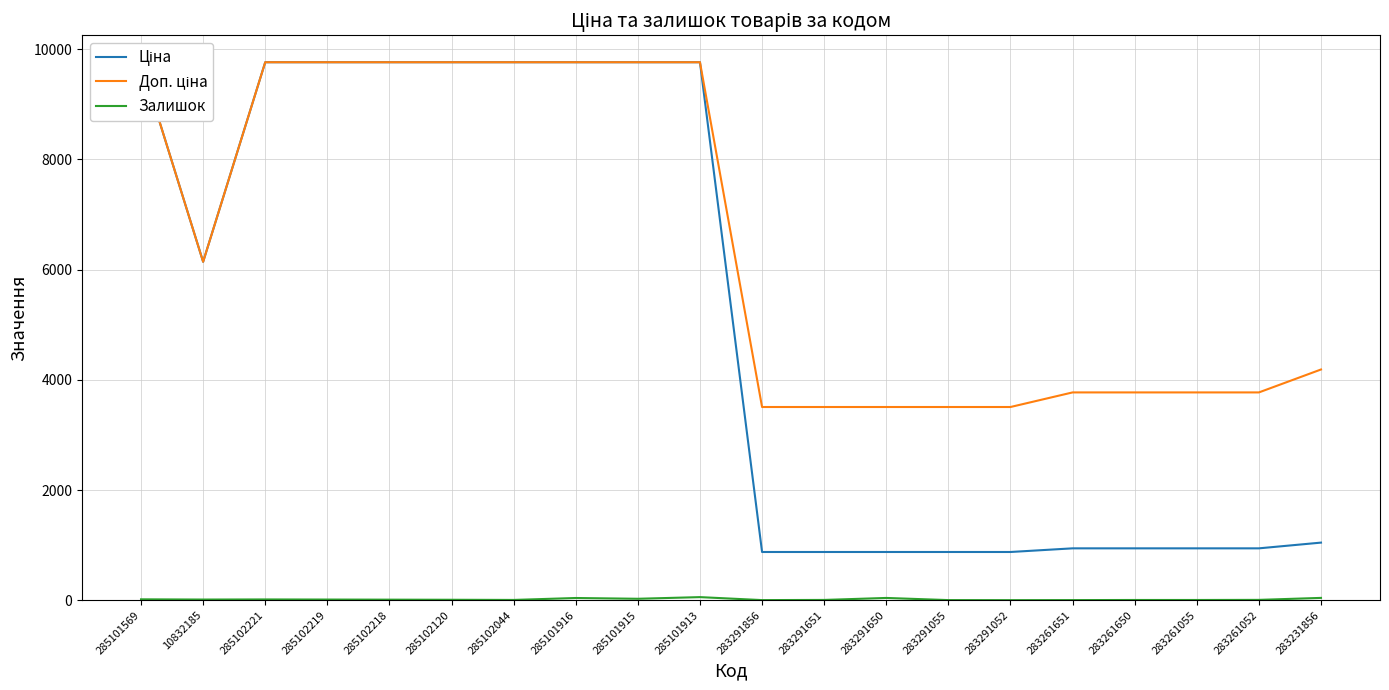

List the labels in order of Залишок value, smallest first.

283291052, 283291856, 283291055, 283261651, 283261650, 283261055, 285102044, 283291651, 283261052, 285102120, 285102218, 10832185, 285102219, 285102221, 285101569, 285101915, 285101916, 283291650, 283231856, 285101913